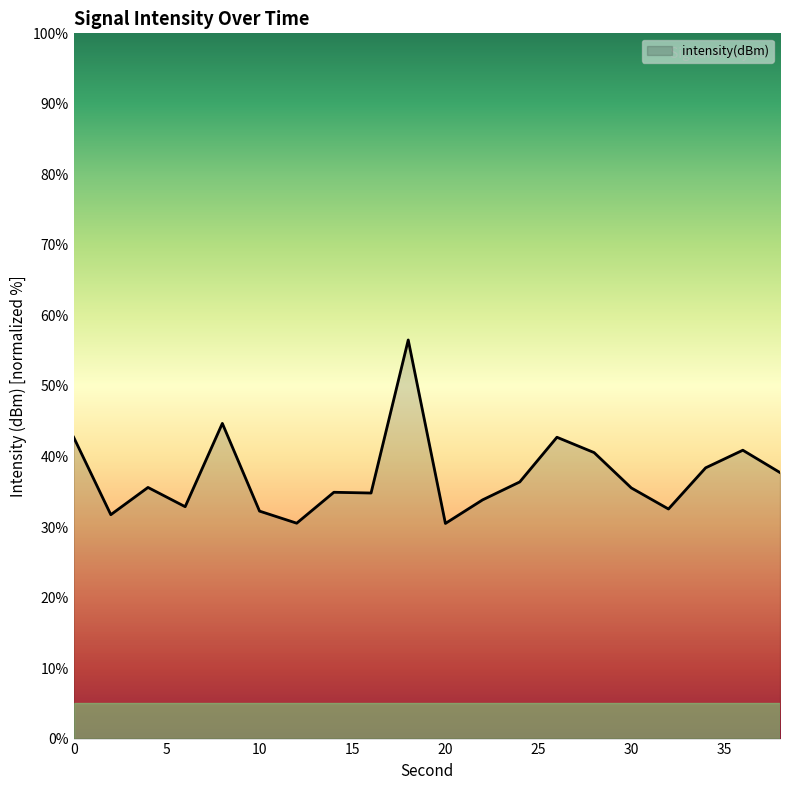

What is the difference between the maximum and minimum values?

26.0